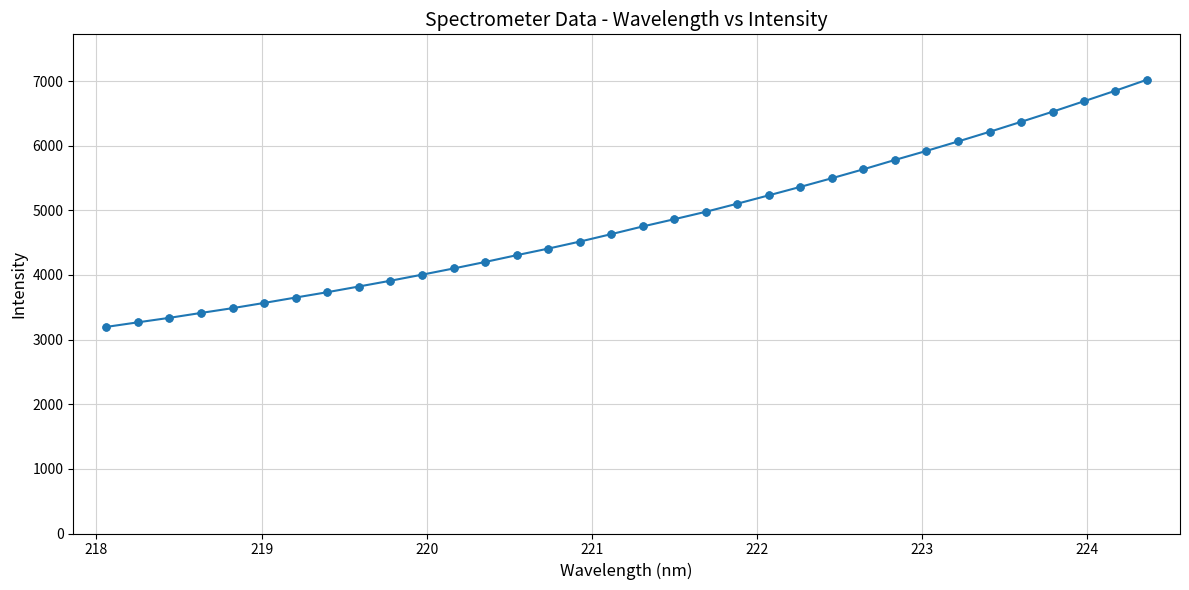

What is the sum of all values?

164392.8